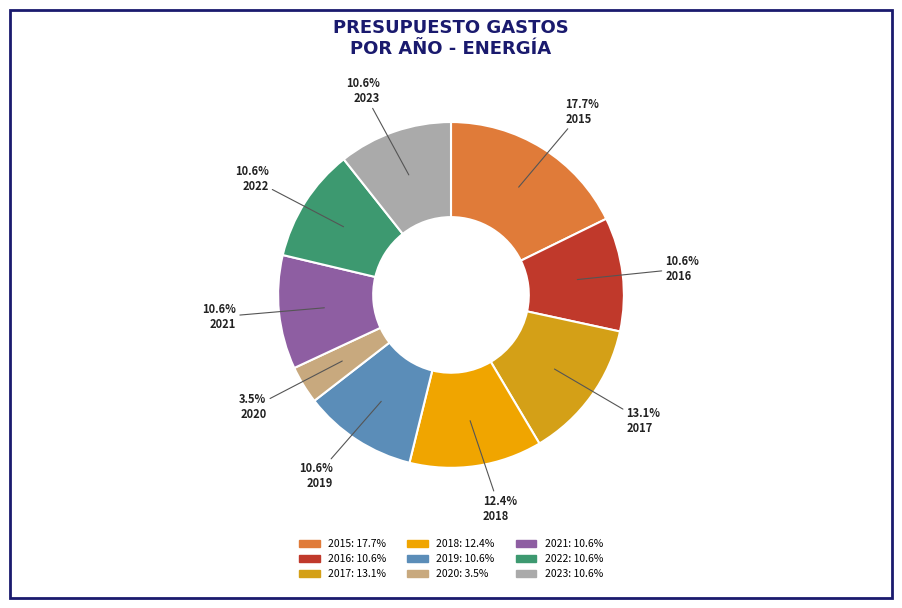

Does 2016 represent more than half of the total?

No